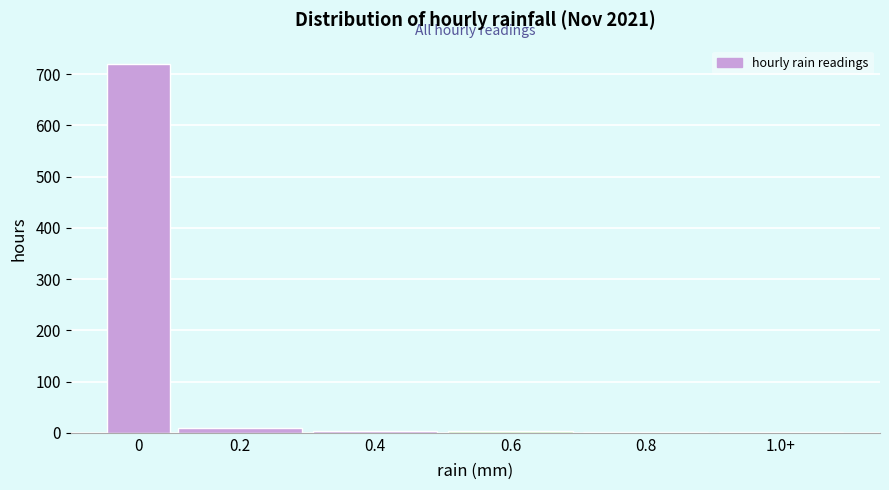

What is the greatest value displayed?

720